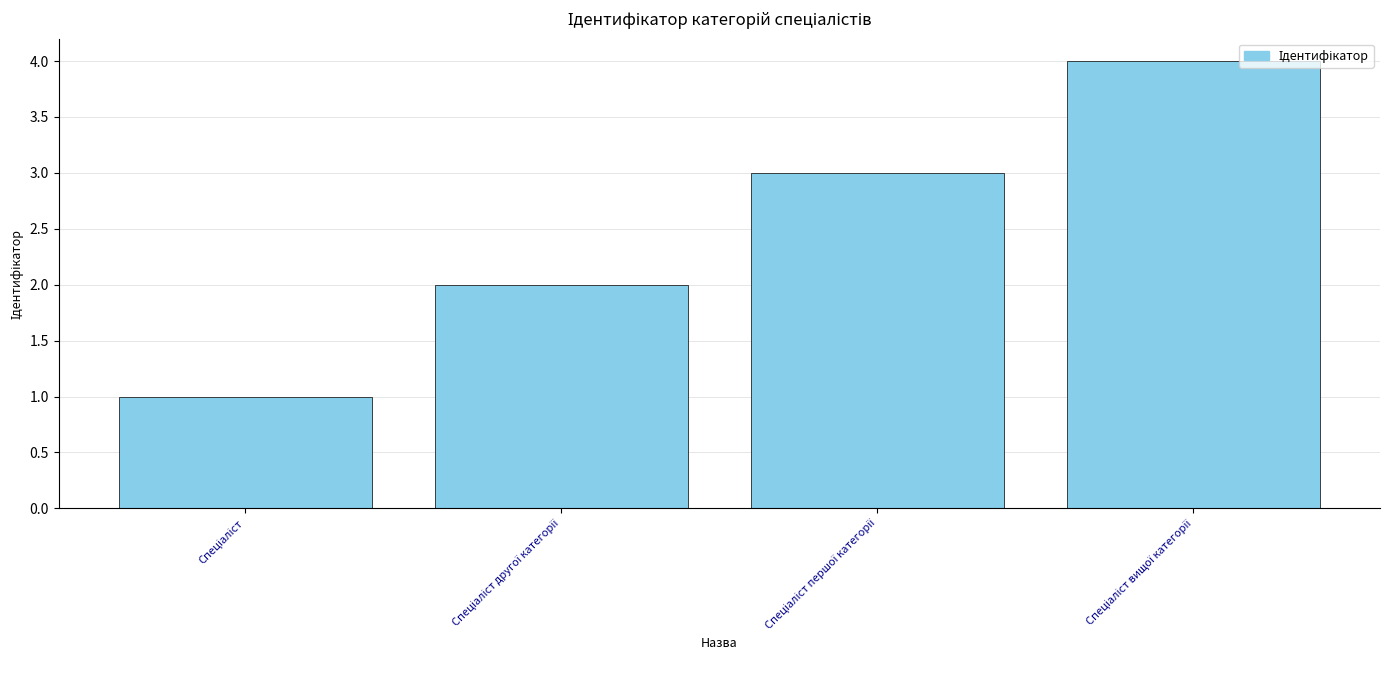

Count the number of data series in this chart.

1